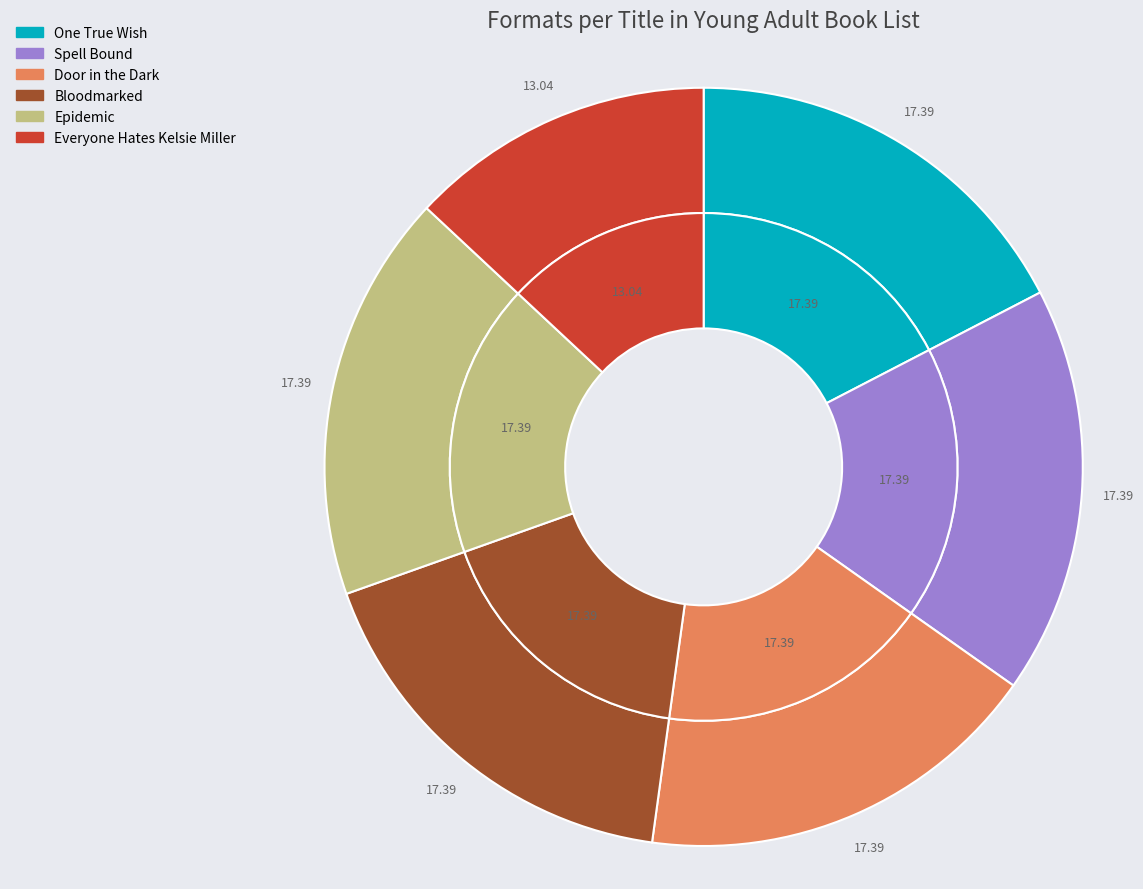

Does Door in the Dark account for over 50% of the chart?

No